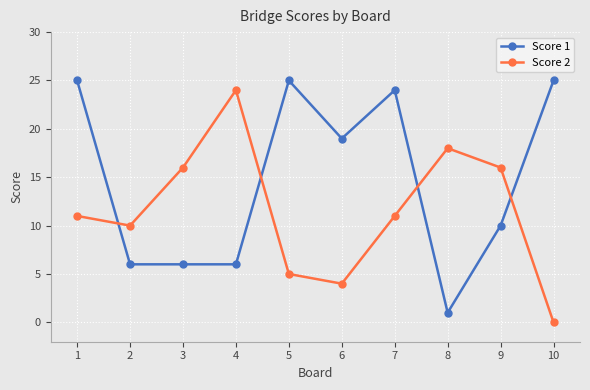

At which category is the sum across all series the highest?

1